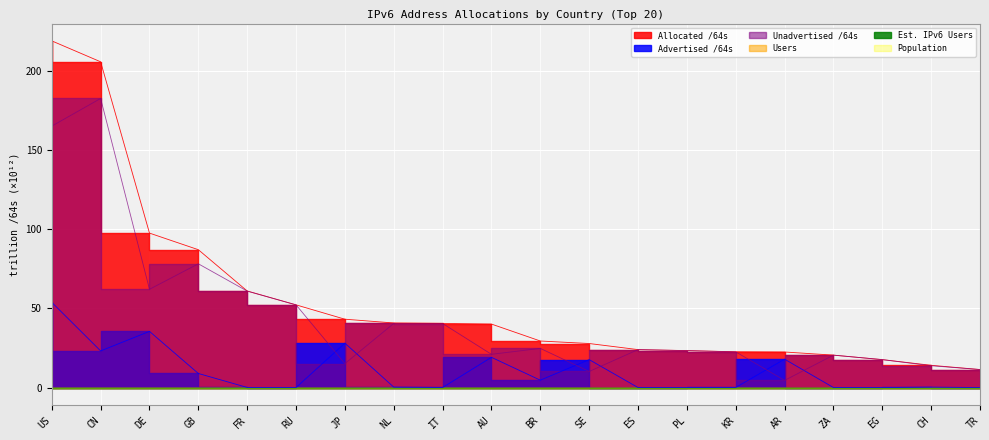

Which series changed the most between AU and TR?

Allocated /64s